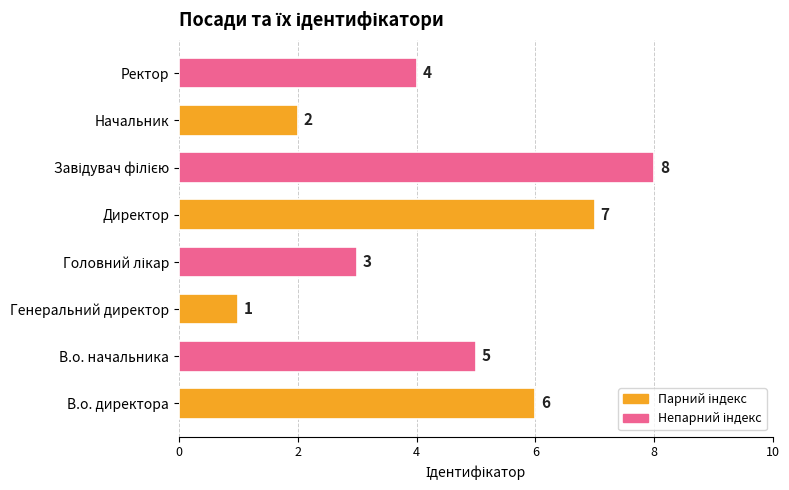

Approximately how many times larger is the value at В.о. начальника compared to Начальник?

2.5